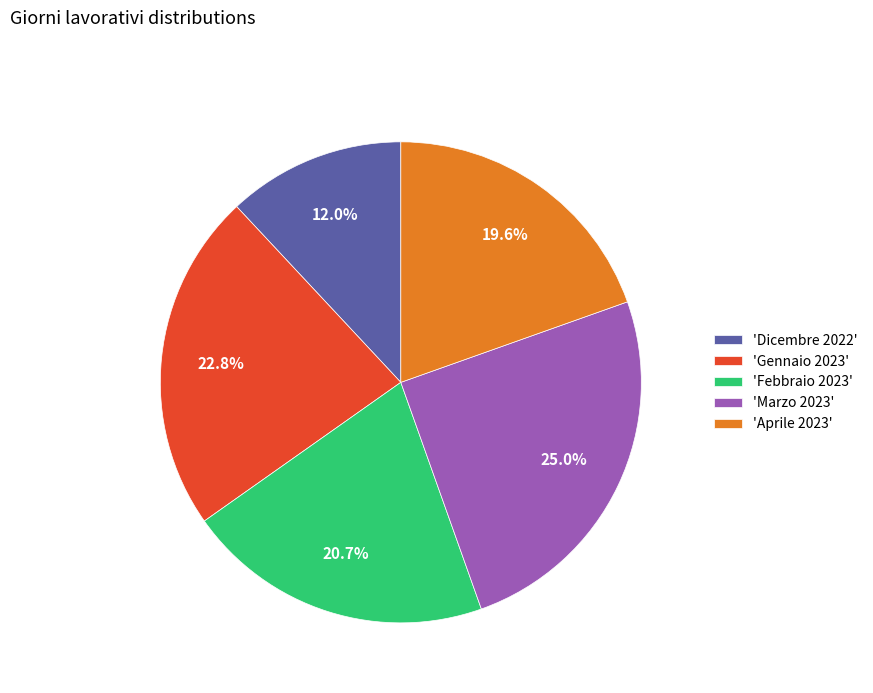

How many segments does this pie chart have?

5